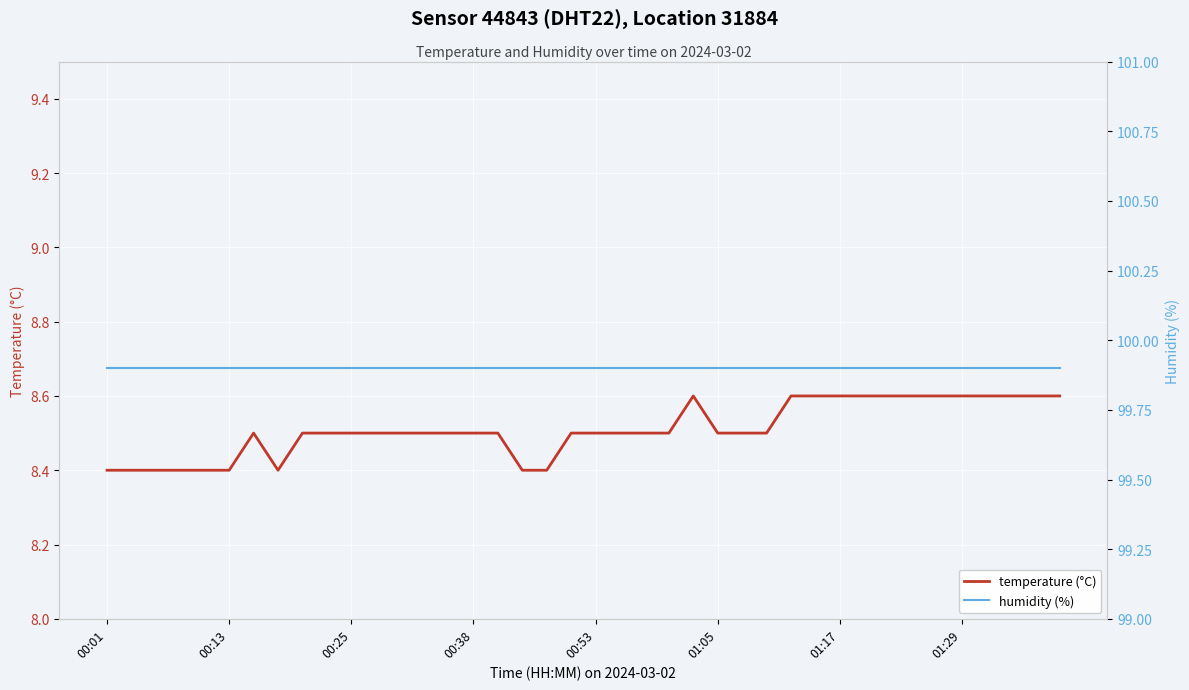

What is the difference between the maximum and minimum values in the temperature series?

0.2